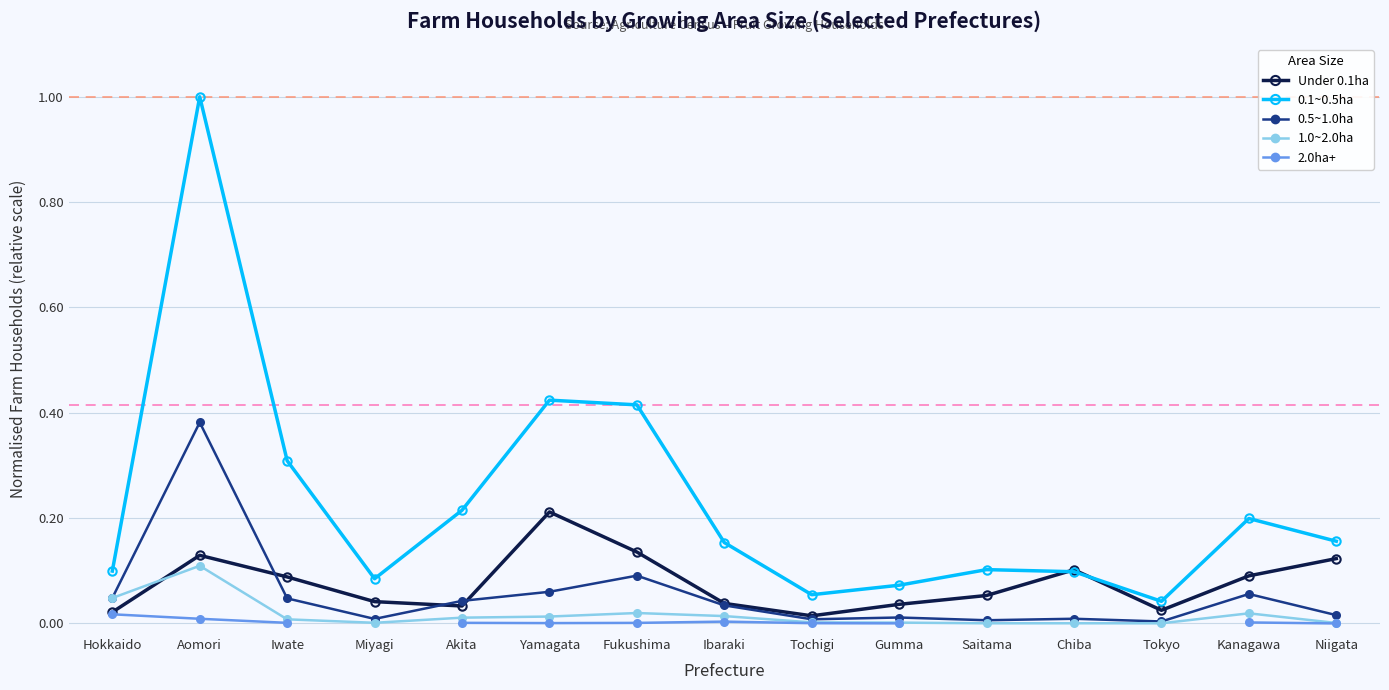

True or false: 2.0ha+ has a value of 0.0 at Fukushima.

True